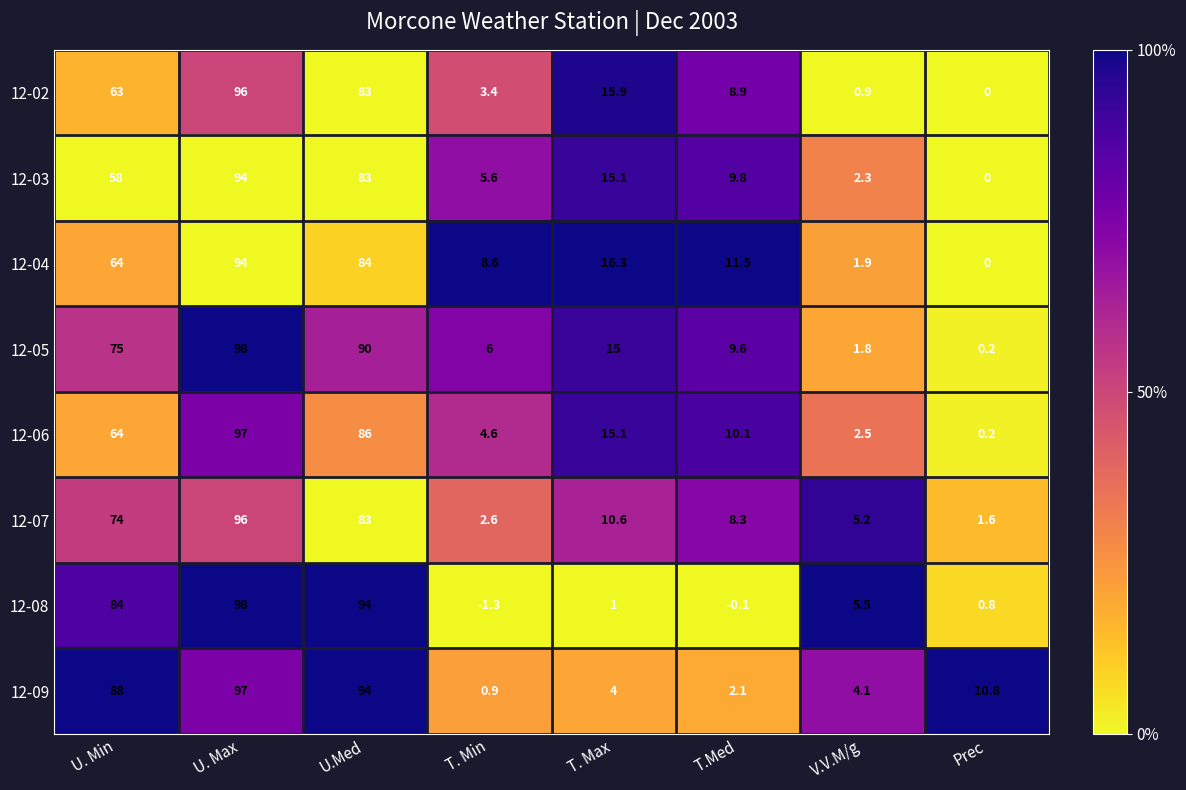

The 12-04 series shows 52.9 at Prec. True or false?

False